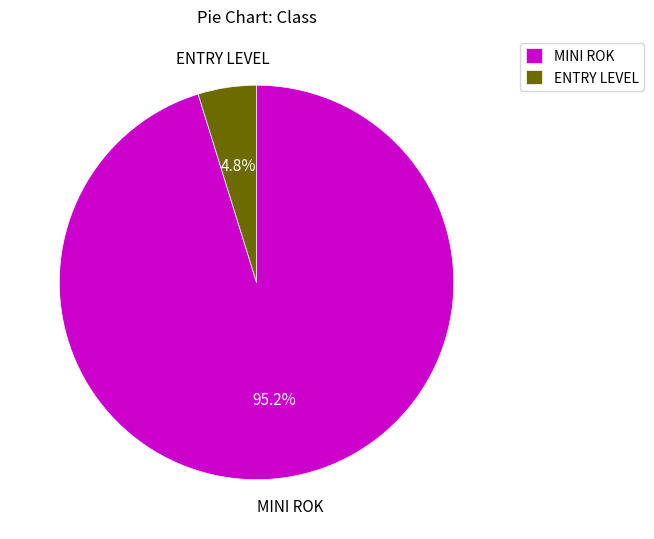

How many slices are in this pie chart?

2